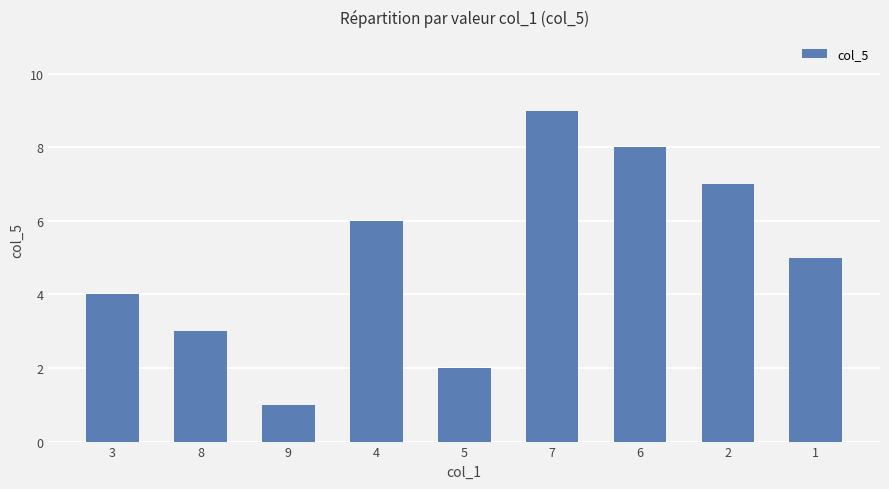

Where does the data first go above 5?

4